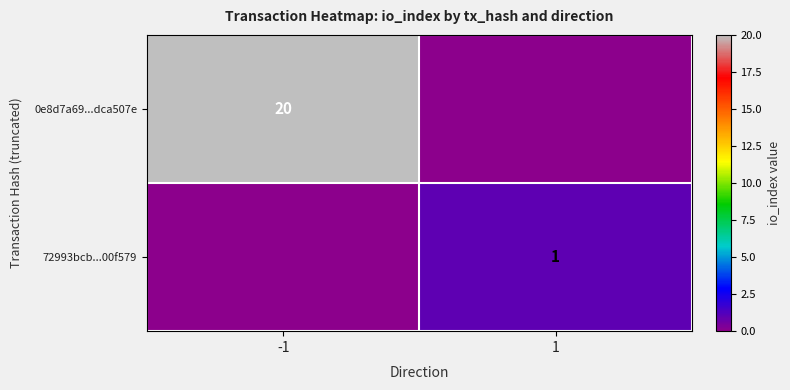

Is the value of 72993bcb...00f579 at 1 greater than the value of 0e8d7a69...dca507e at -1?

No